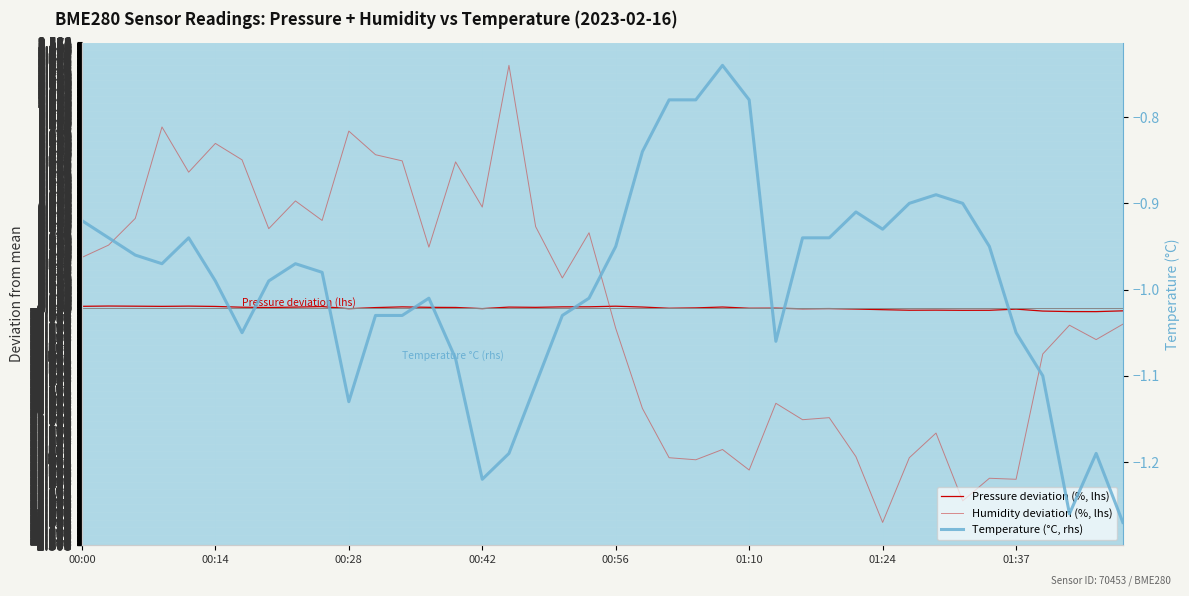

How many lines are shown in the chart?

3